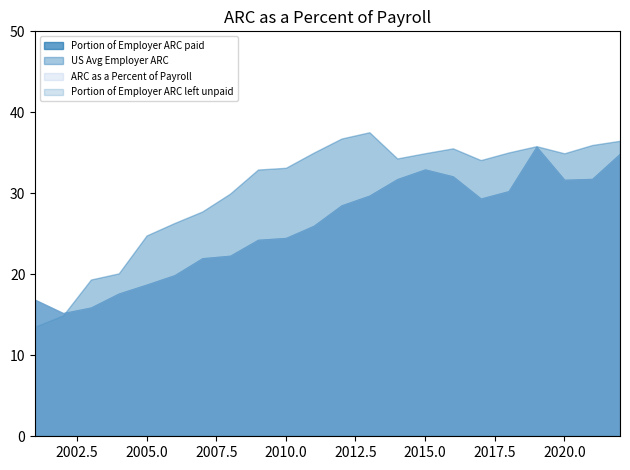

What is the sum of the ARC as a Percent of Payroll values at 2007 and 2003?

37.9